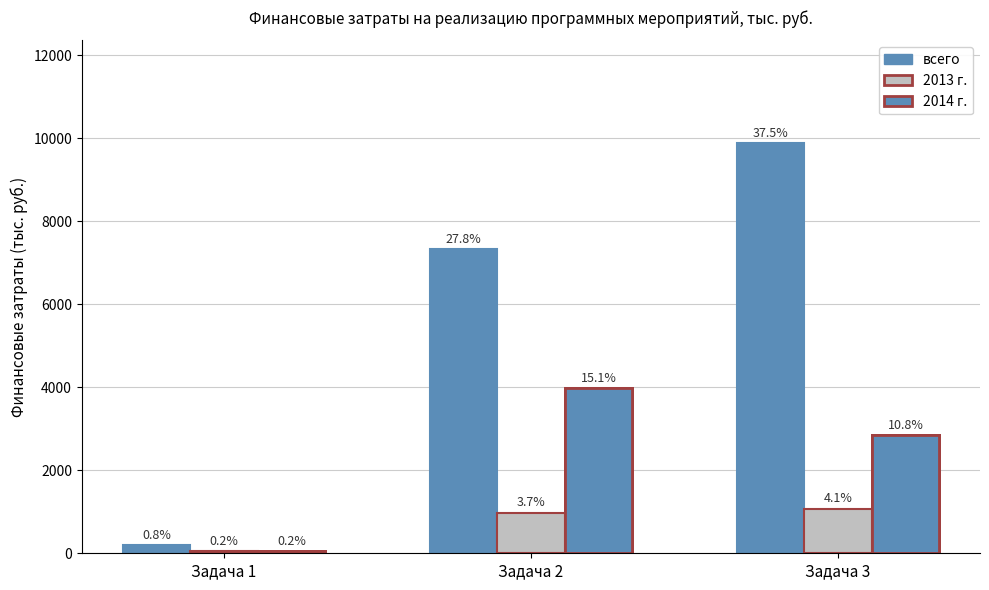

At which category is the sum across all series the highest?

Задача 3